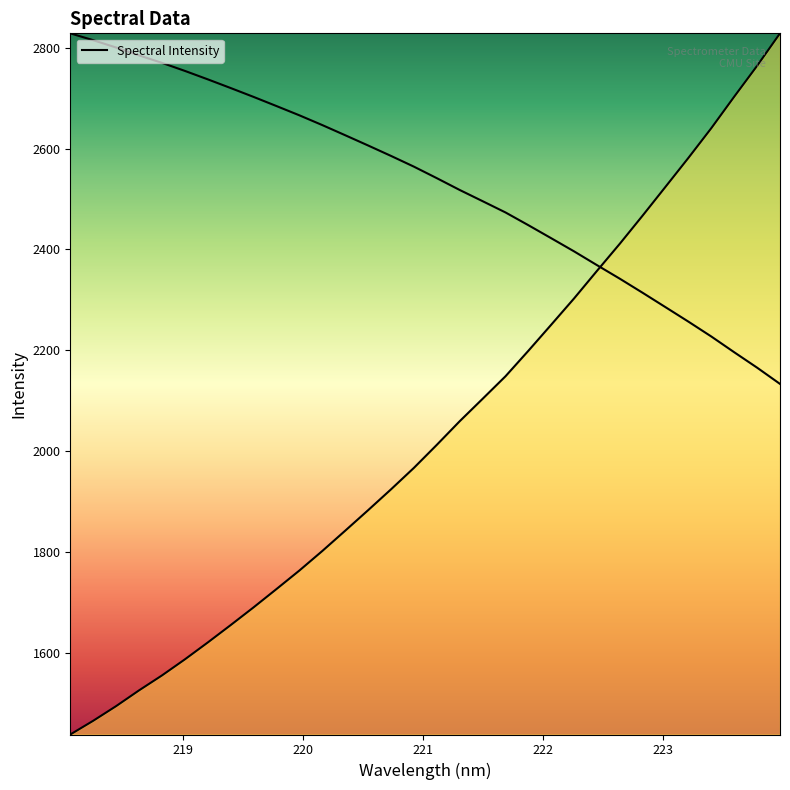

What is the smallest value displayed?

1437.9